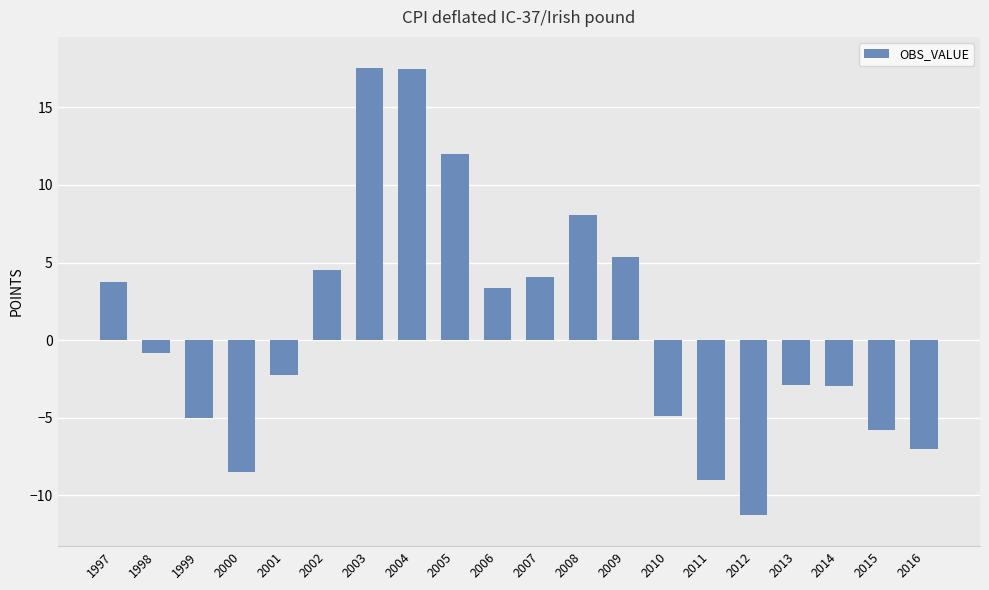

What is the value of the 4th bar from the left?

-8.5